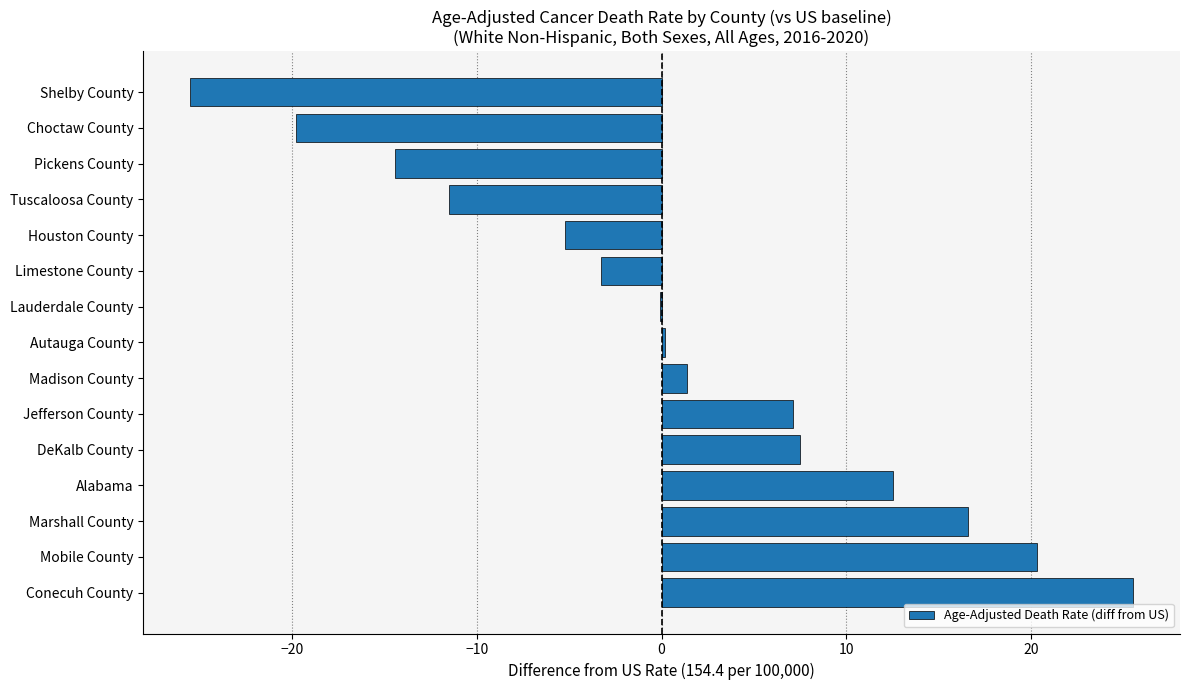

What is the sum of all values?

11.3